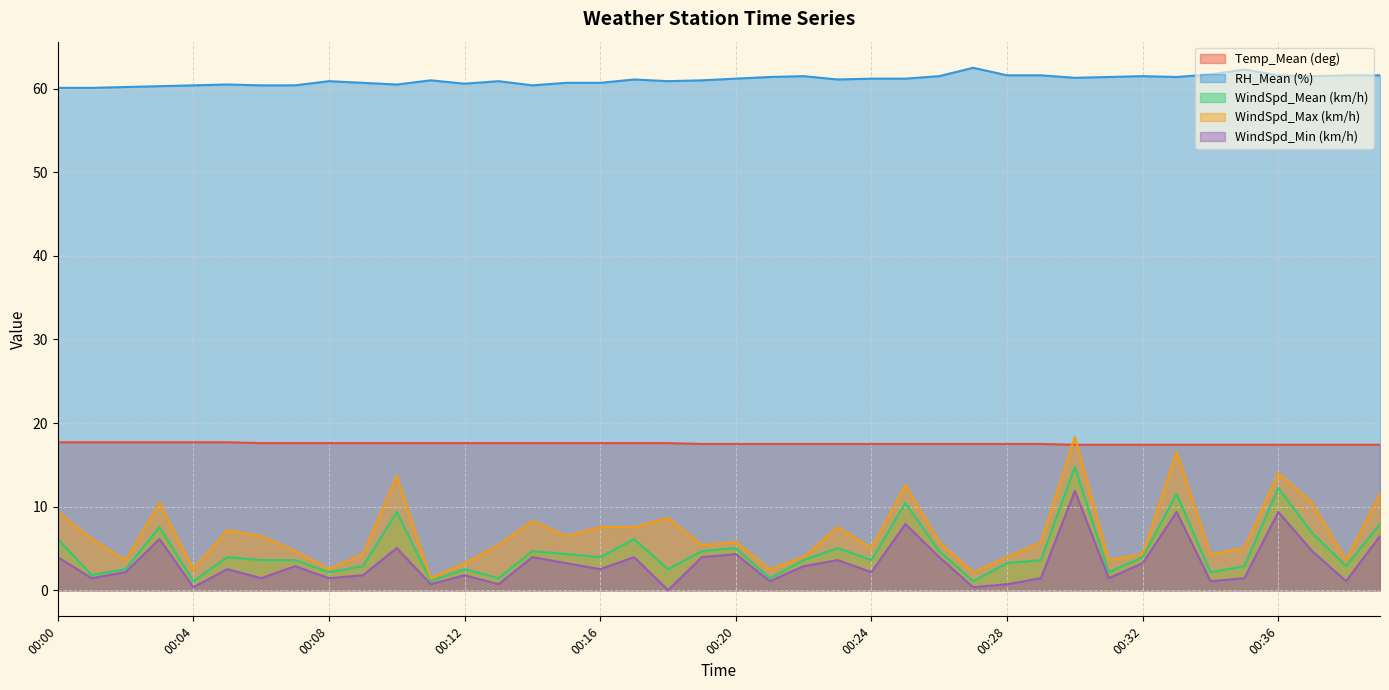

How many lines are shown in the chart?

5